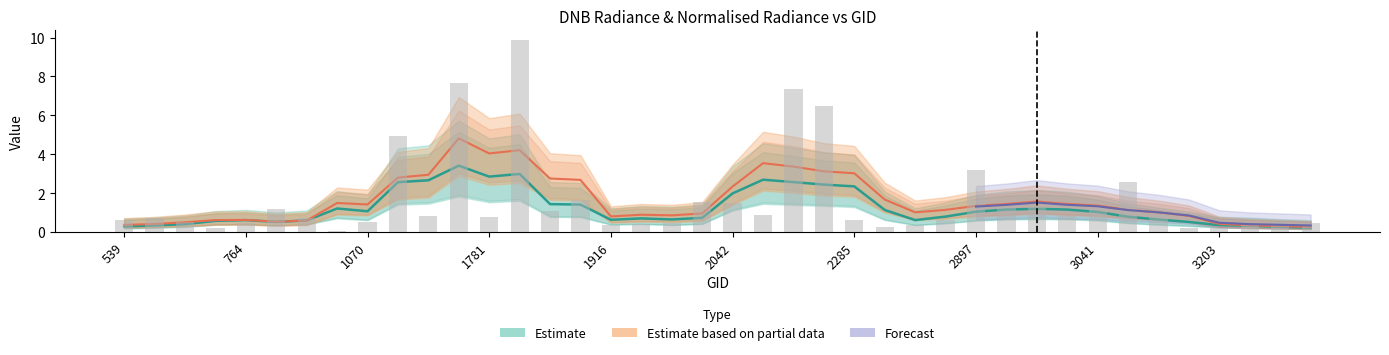

True or false: rade9_mult_nadir_norm has a value of 0.2 at 3239.

False